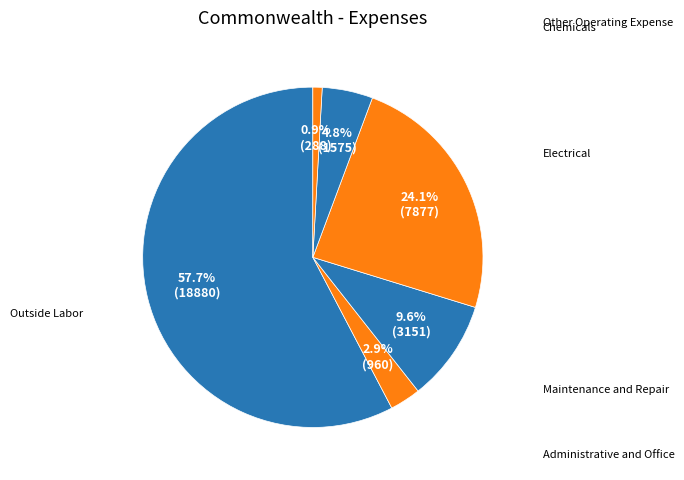

To the nearest percent, what portion does Chemicals represent?

5%